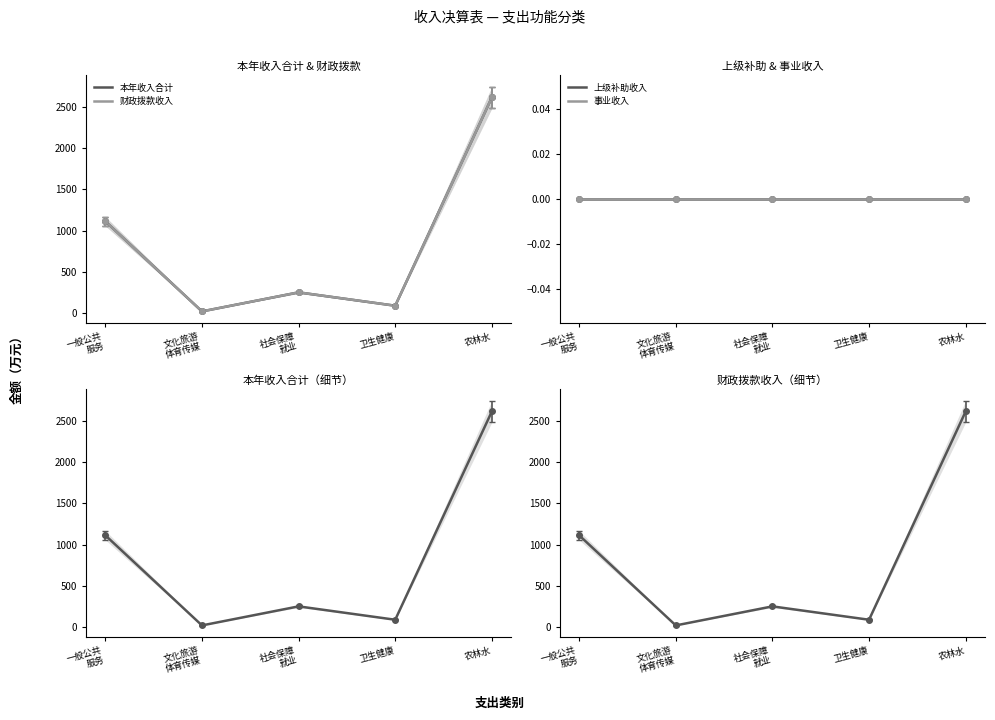

At which category does the chart reach its peak across all series?

农林水